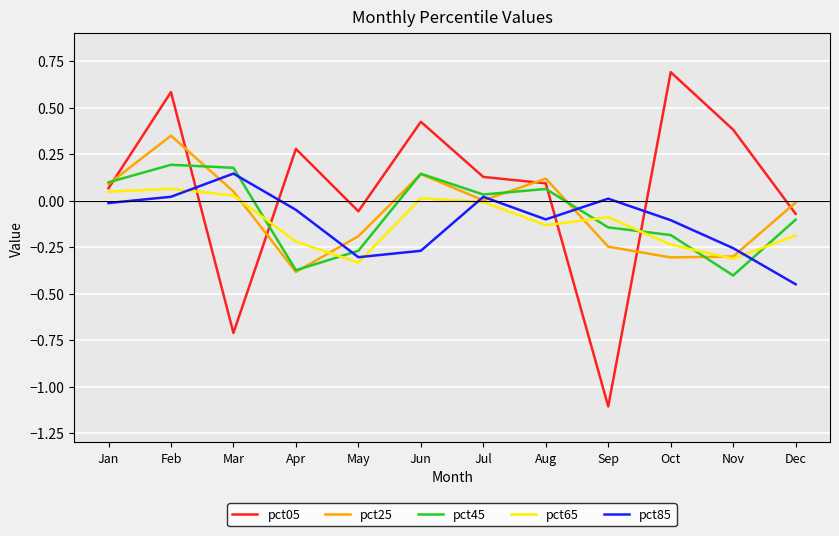

How many series are shown in this chart?

5